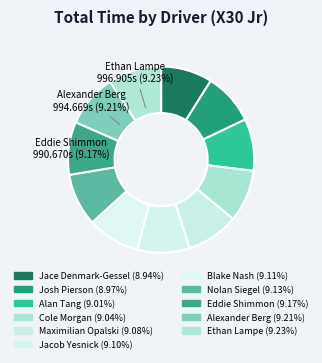

To the nearest percent, what percentage of the pie is Ethan Lampe?

9%